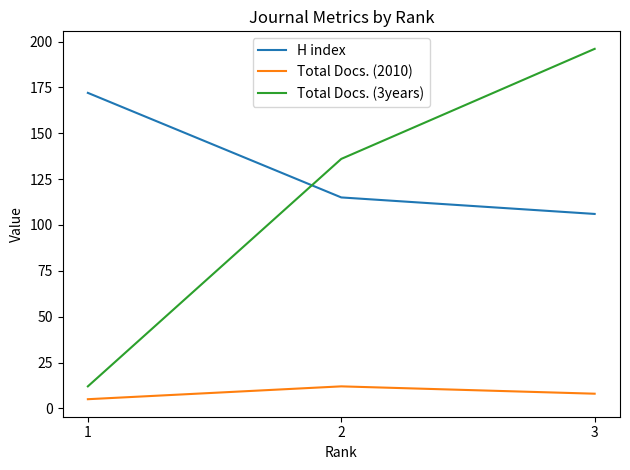

What is the sum of all H index values?

393